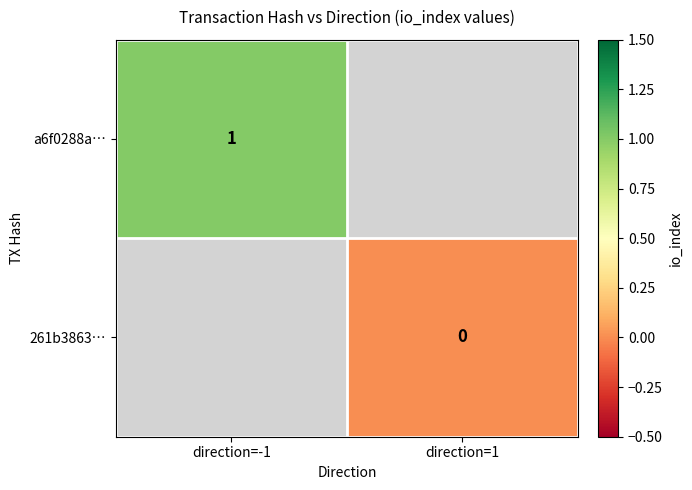

True or false: a6f0288a… has a value of 1 at direction=-1.

True